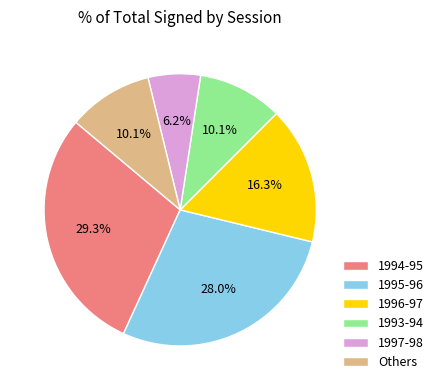

Which has a higher value, 1995-96 or 1993-94?

1995-96